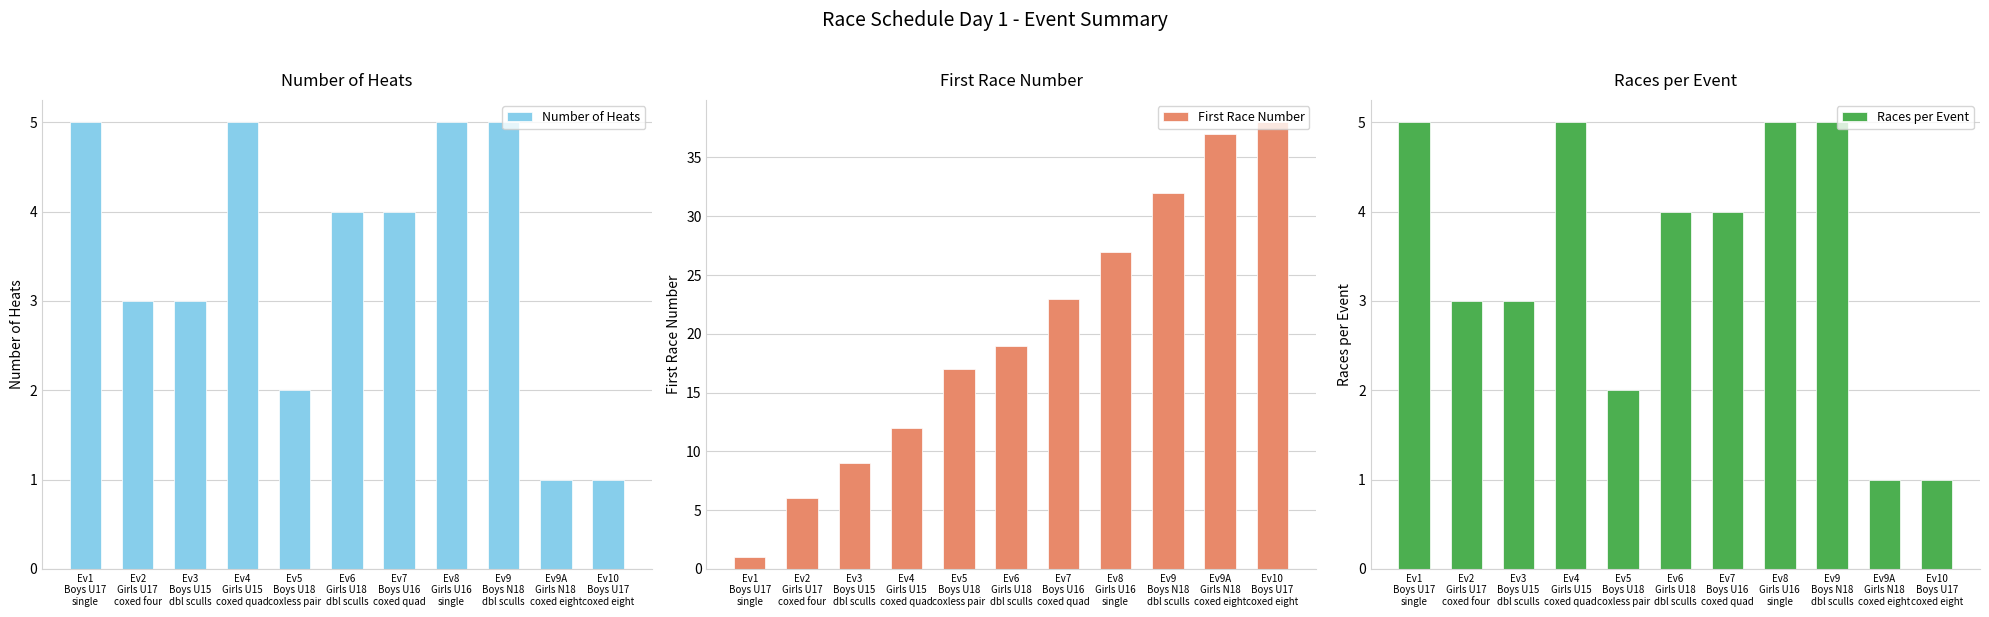

The Number of Heats series shows 2 at Ev5
Boys U18
coxless pair. True or false?

True